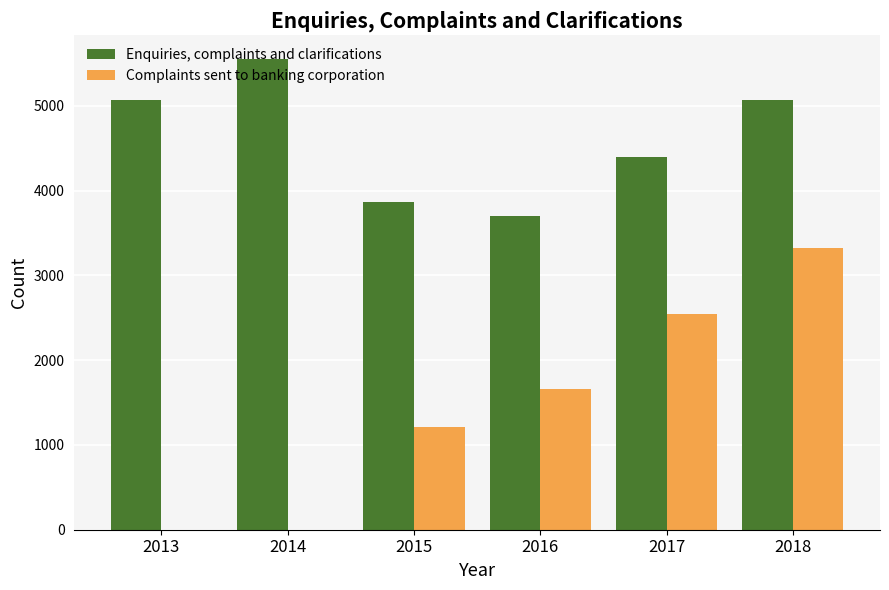

Which series has the largest range (max minus min)?

Complaints sent to banking corporation